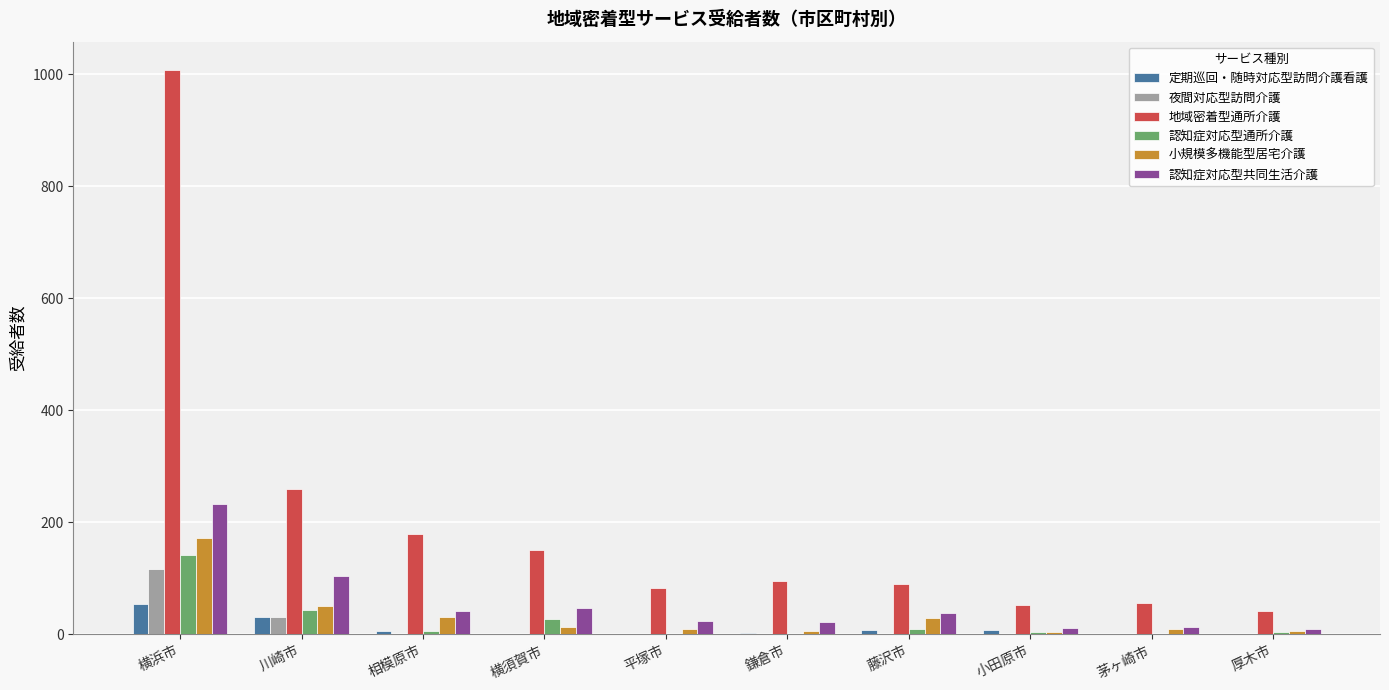

How many groups of bars are there?

10